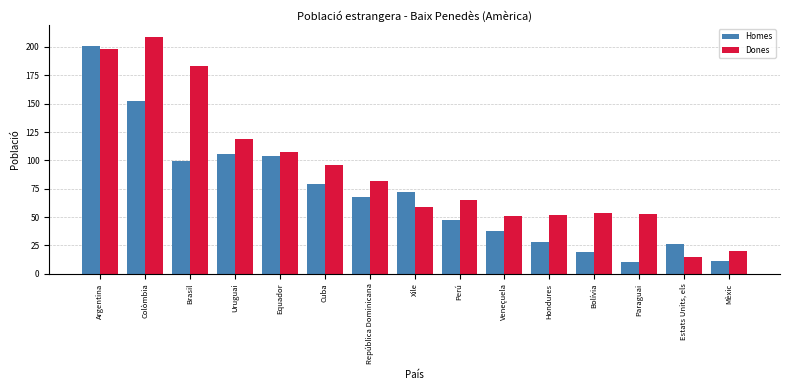

Reading right to left, extract all data points from this chart.

Homes: Mèxic=11	Estats Units, els=26	Paraguai=10	Bolívia=19	Hondures=28	Veneçuela=38	Perú=47	Xile=72	República Dominicana=68	Cuba=79	Equador=104	Uruguai=106	Brasil=99	Colòmbia=152	Argentina=201
Dones: Mèxic=20	Estats Units, els=15	Paraguai=53	Bolívia=54	Hondures=52	Veneçuela=51	Perú=65	Xile=59	República Dominicana=82	Cuba=96	Equador=107	Uruguai=119	Brasil=183	Colòmbia=209	Argentina=198